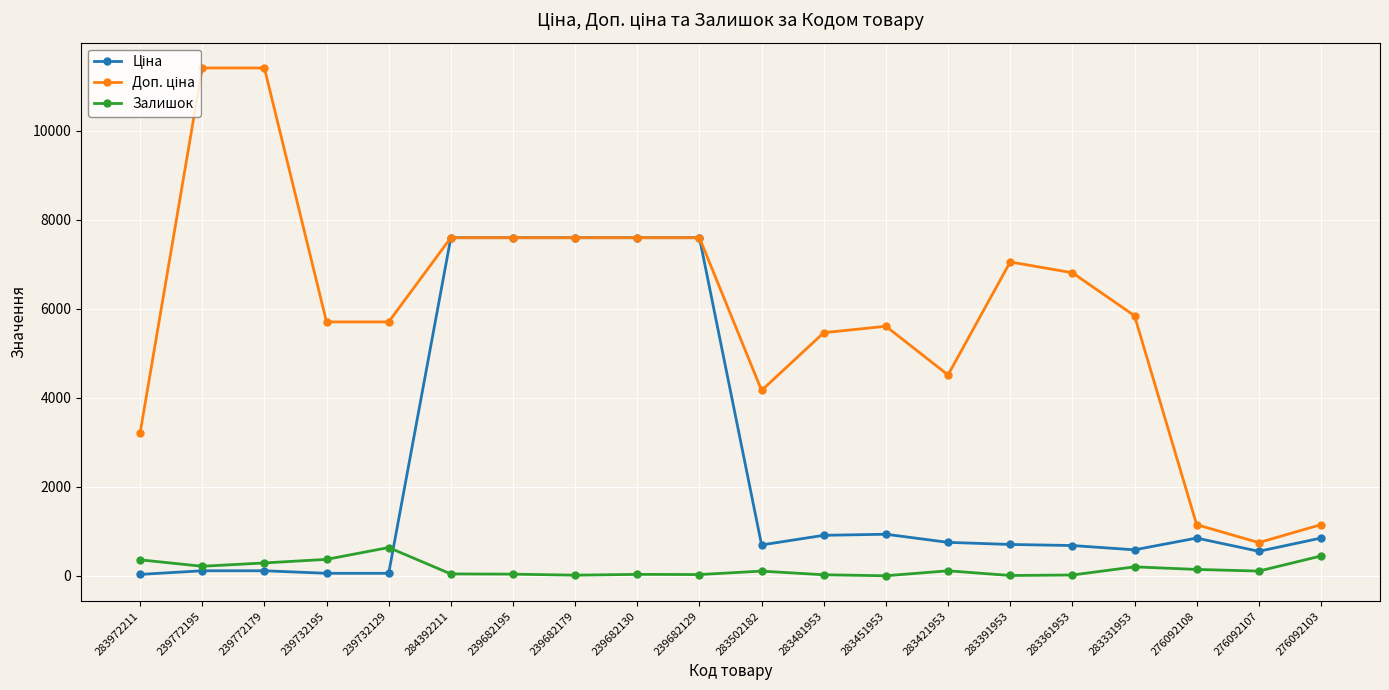

What is the maximum value shown in the chart?

11410.0